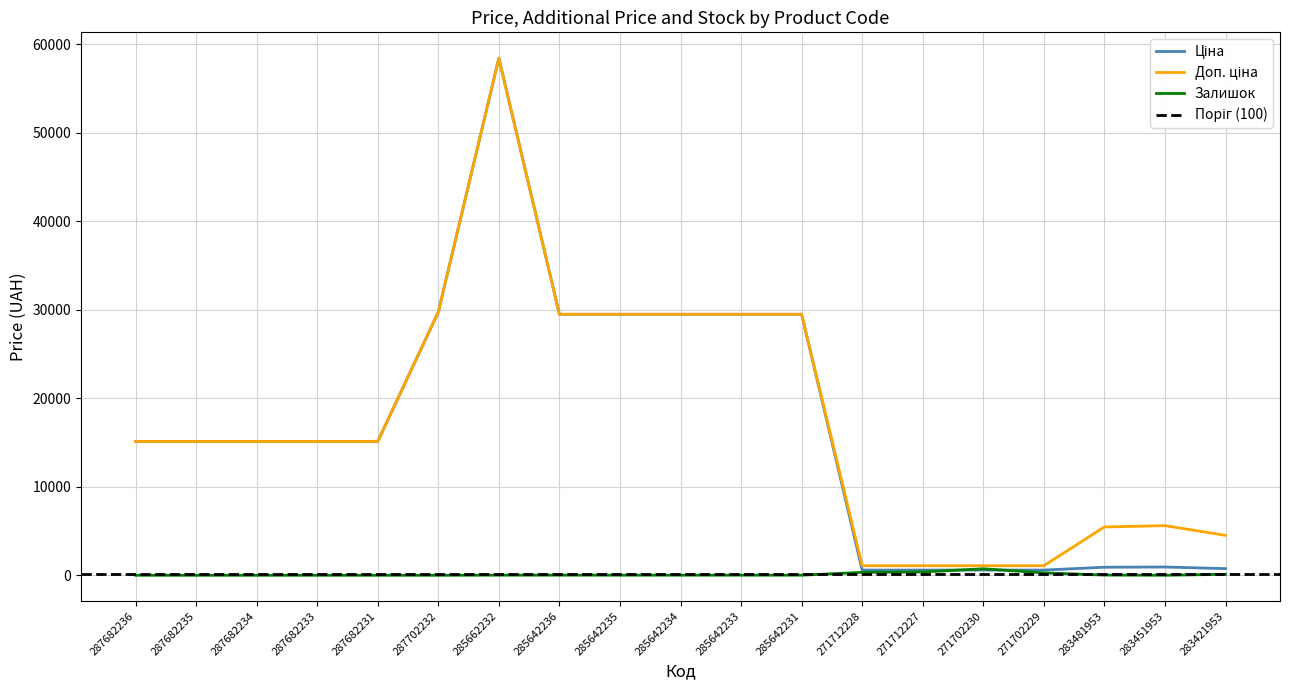

Is this an area chart (filled region under the line)?

No